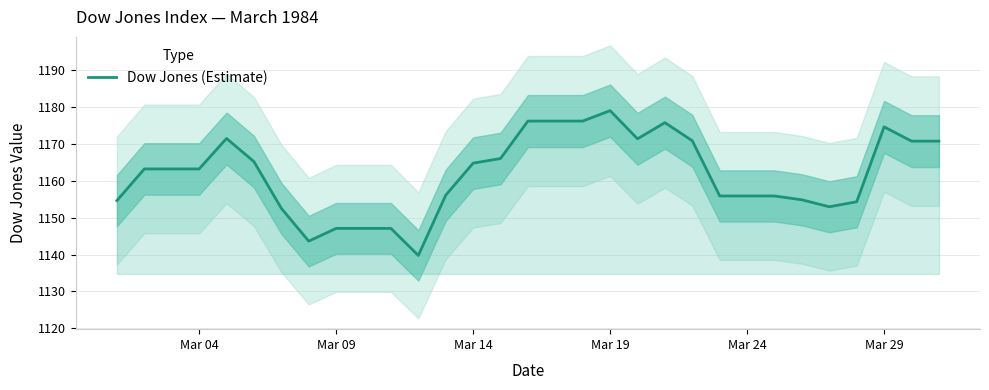

Which category has the highest value in the Dow Jones (Estimate) series?

Mar 19